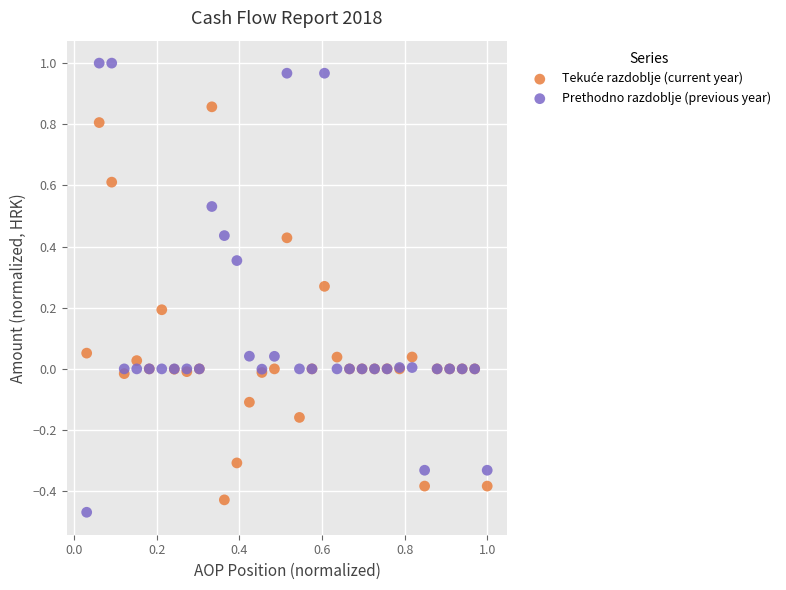

Which series has the widest spread of Y values?

Prethodno razdoblje (previous year)